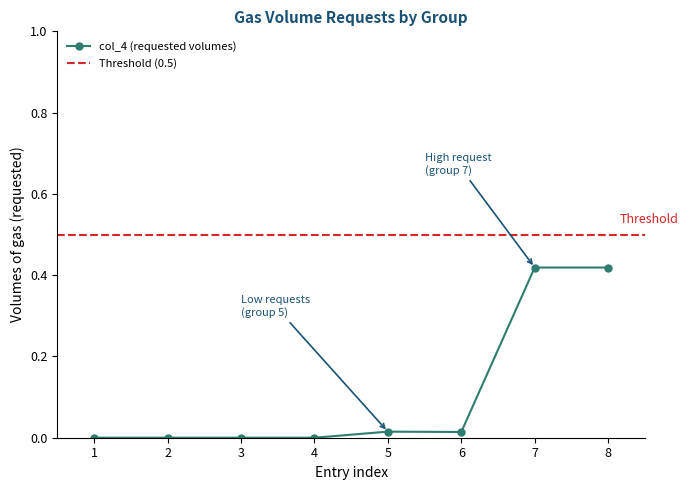

How many values exceed 0?

4